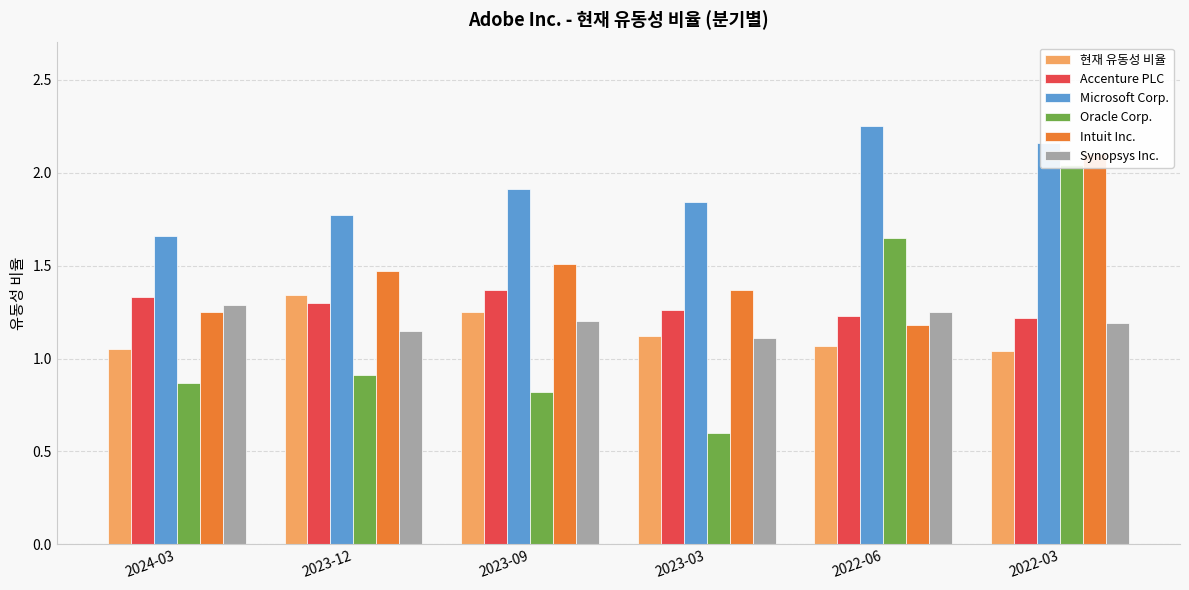

Are the bars horizontal?

No